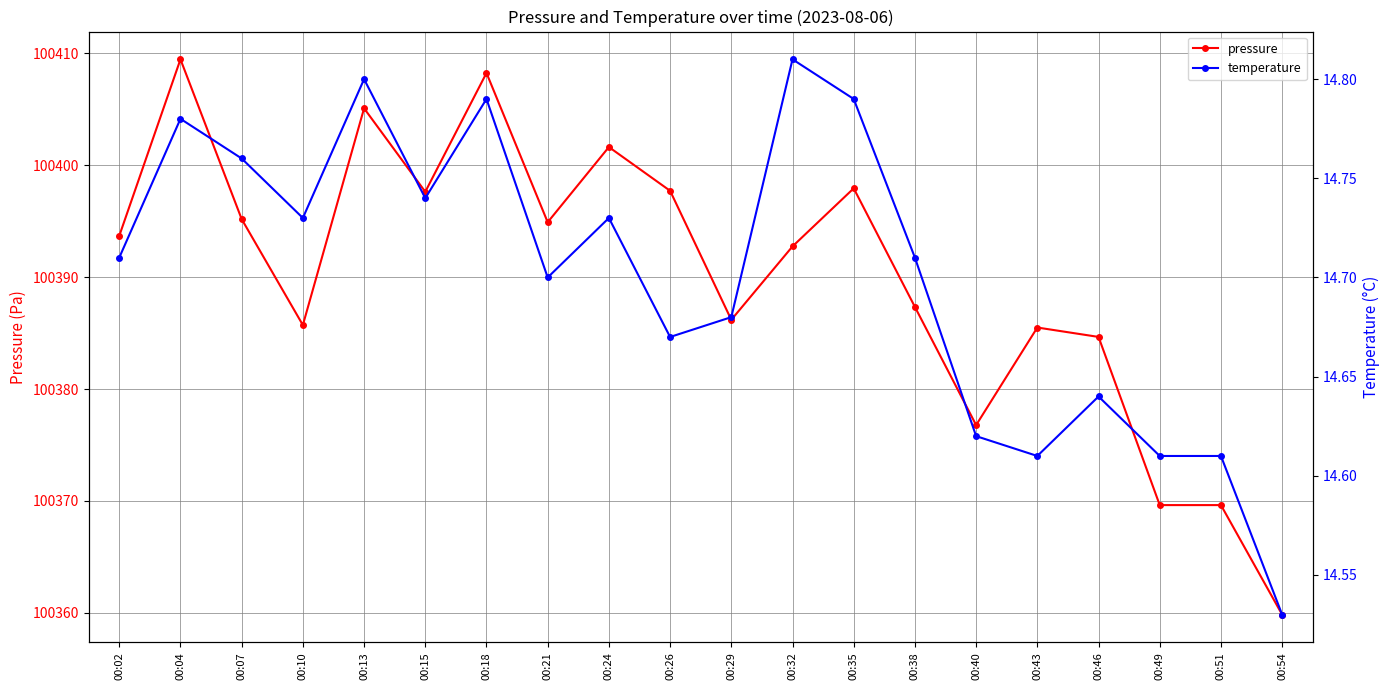

At 00:49, list the series in order from largest to smallest.

pressure, temperature